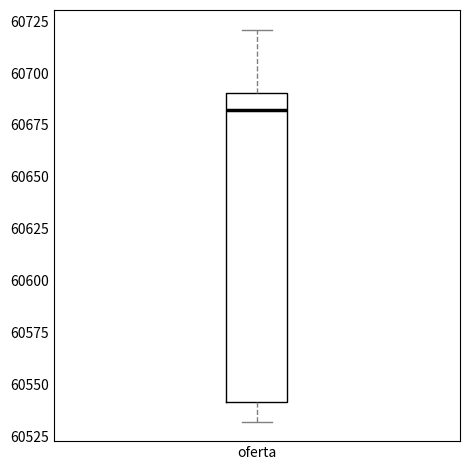

Read this box plot against the y-axis: the position of the median line, the range covered by the box, and the ends of both whiskers. The values are not printed on the chart, so give them approximately, as read against the axis.

median 60680, box 60540 to 60690, whiskers 60530 to 60720